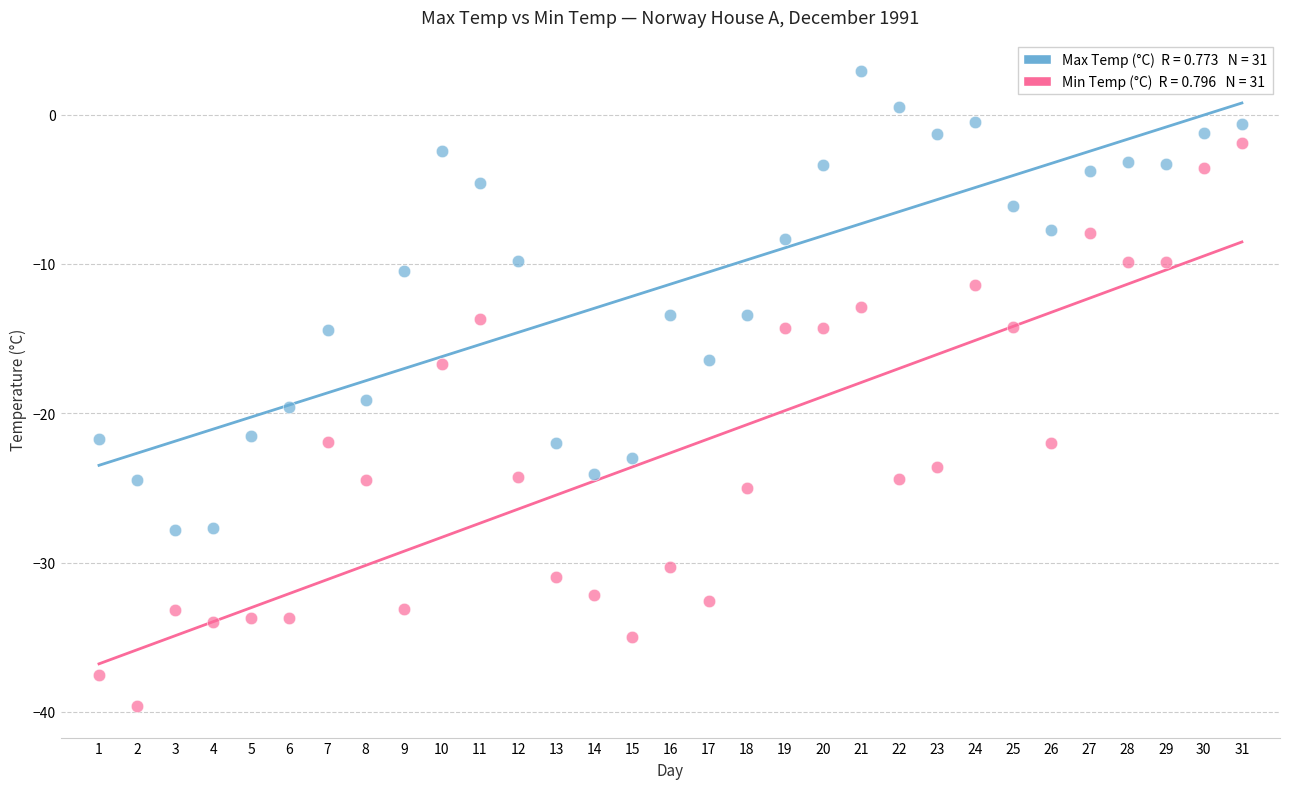

Across all data points, what is the range of Y values (max minus min)?

42.5